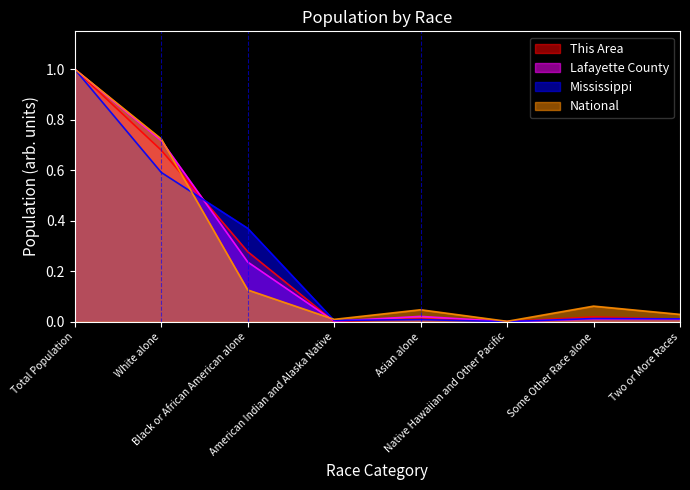

What is the label of the 6th point from the right?

Black or African American alone